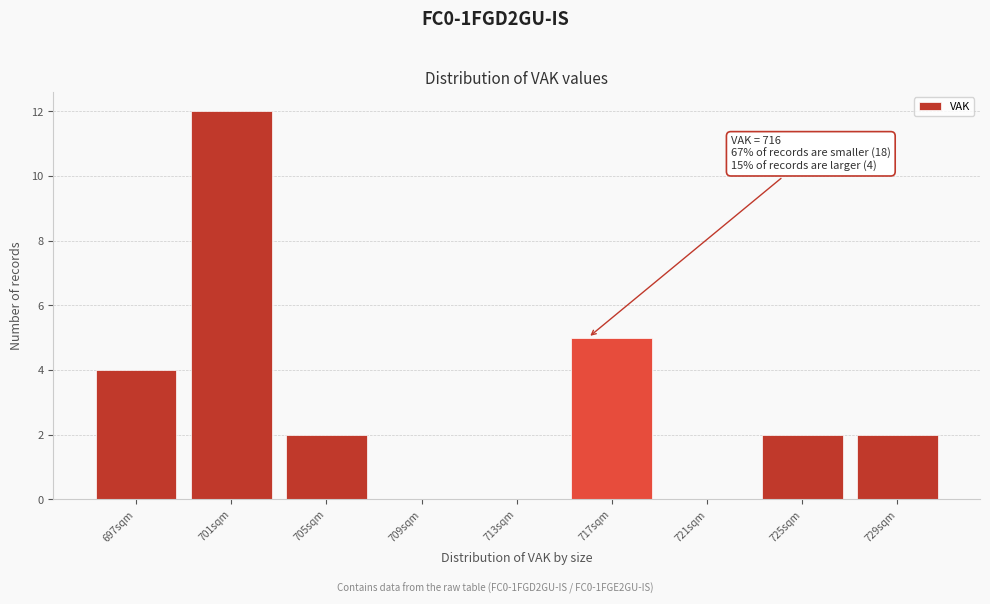

Which range on the x-axis has the tallest bar?

699 to 703